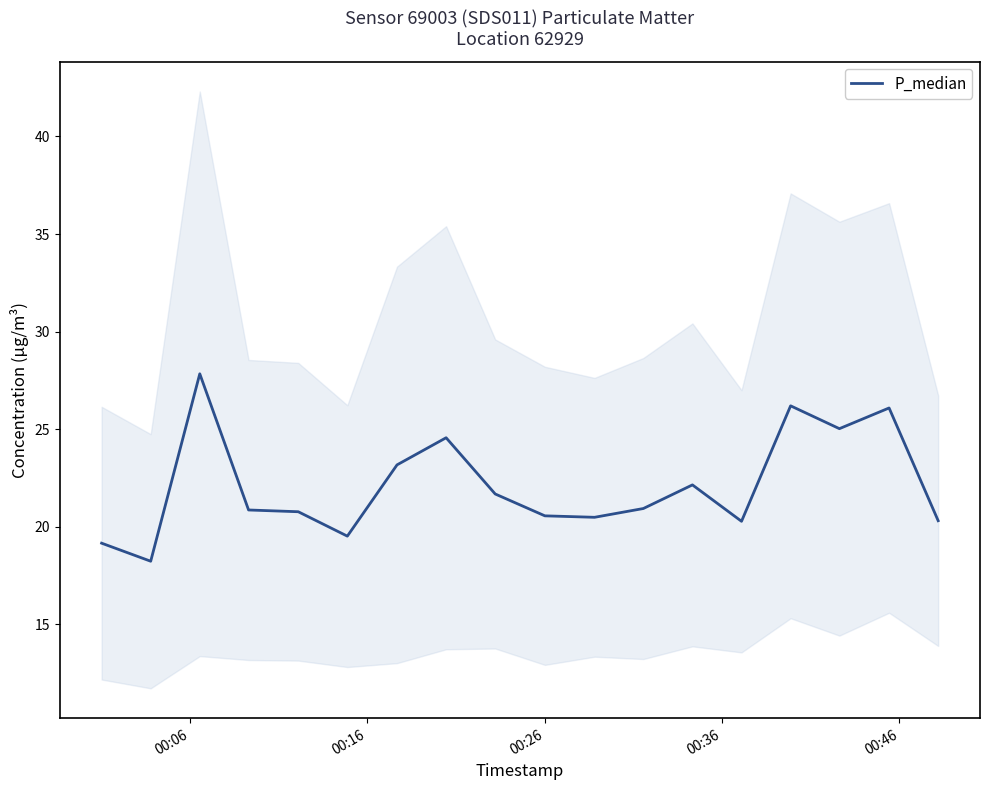

What is the value of the 11th point from the left?

20.5